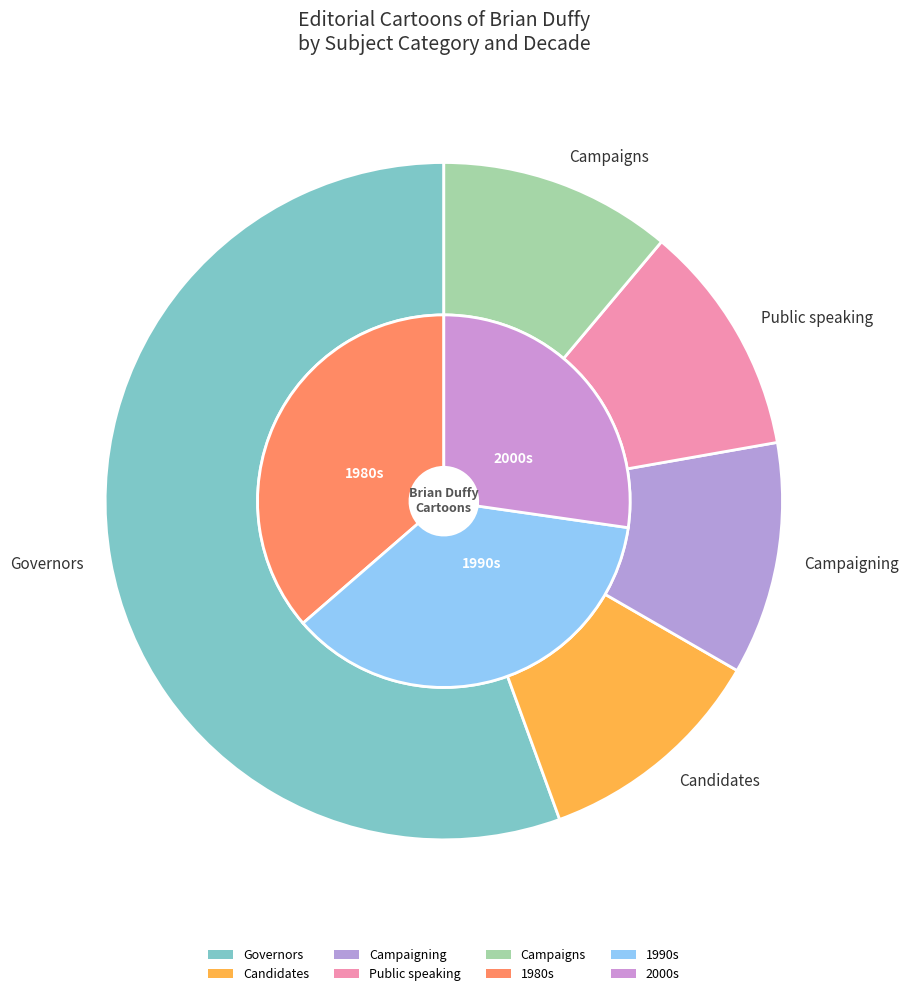

To the nearest percent, what is the combined percentage of Campaigning and Governors?

67%